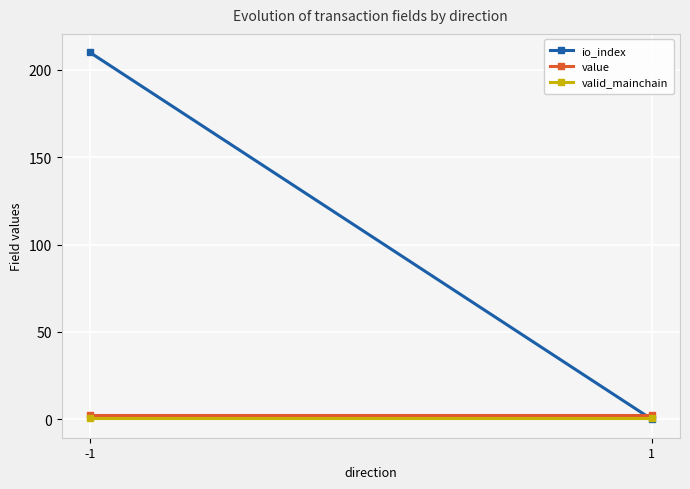

The value series shows 2.7 at -1. True or false?

True